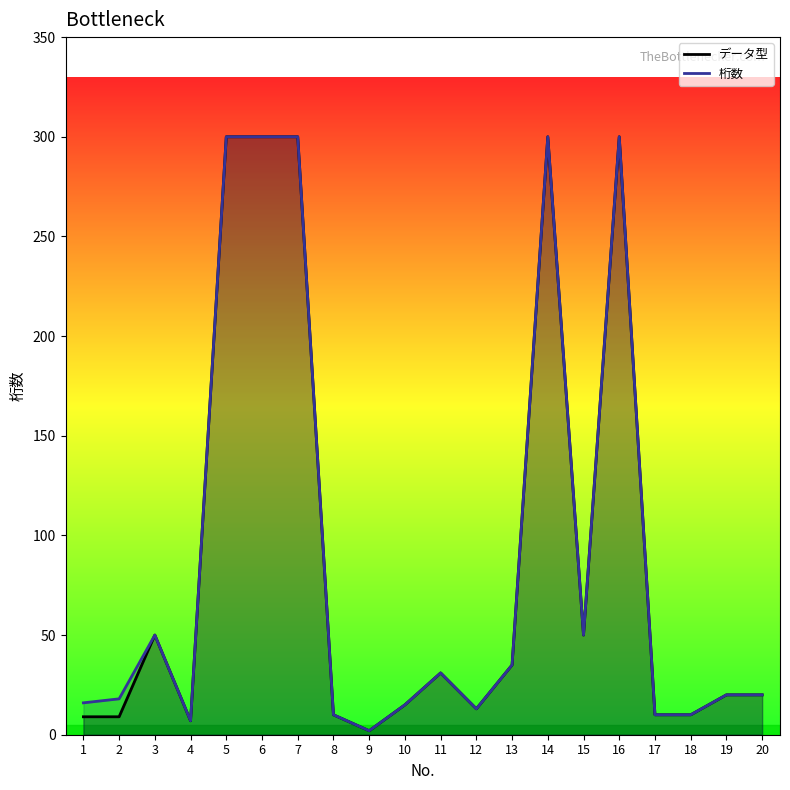

True or false: データ型 has more than 1 points higher than both neighbors.

True